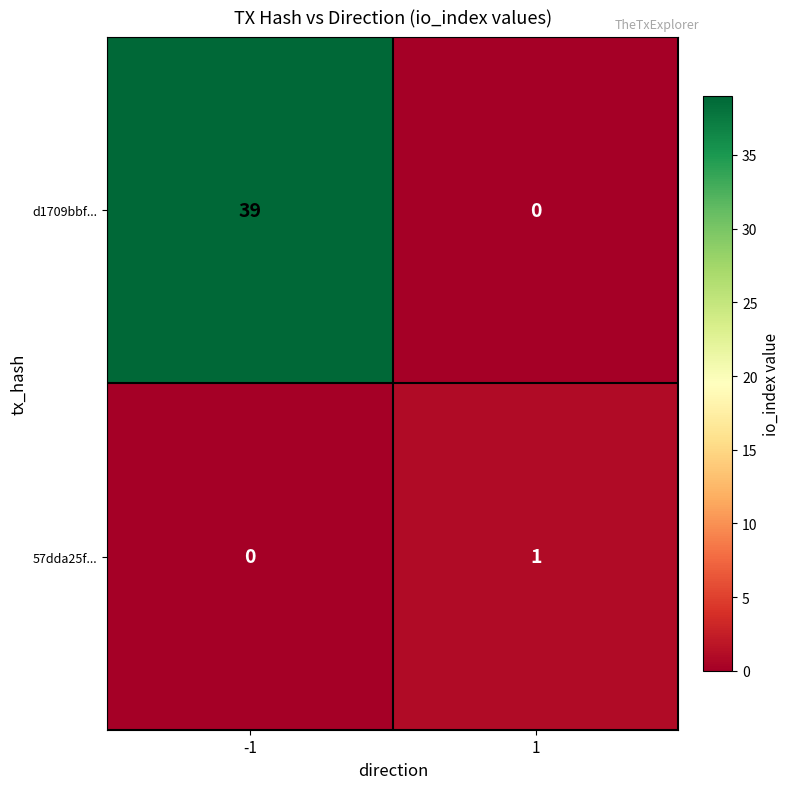

At how many categories does at least one series exceed 35?

1